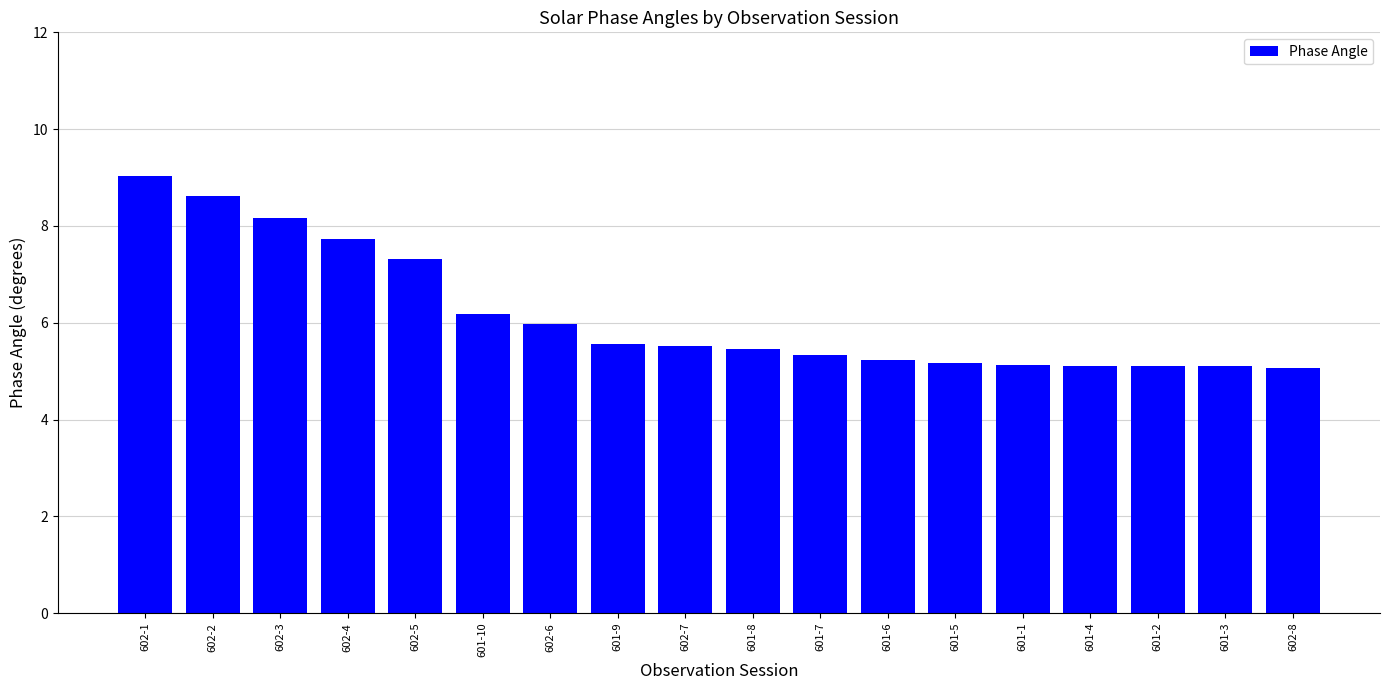

Count the number of data series in this chart.

1